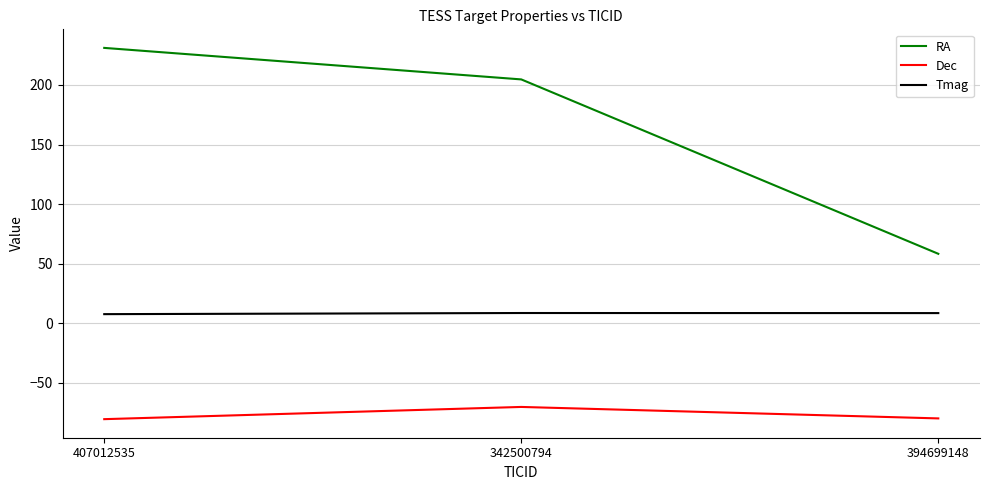

At 394699148, list the series in order from smallest to largest.

Dec, Tmag, RA